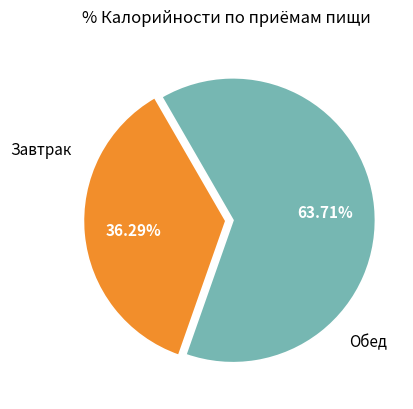

Is there any slice that represents more than half of the pie?

Yes